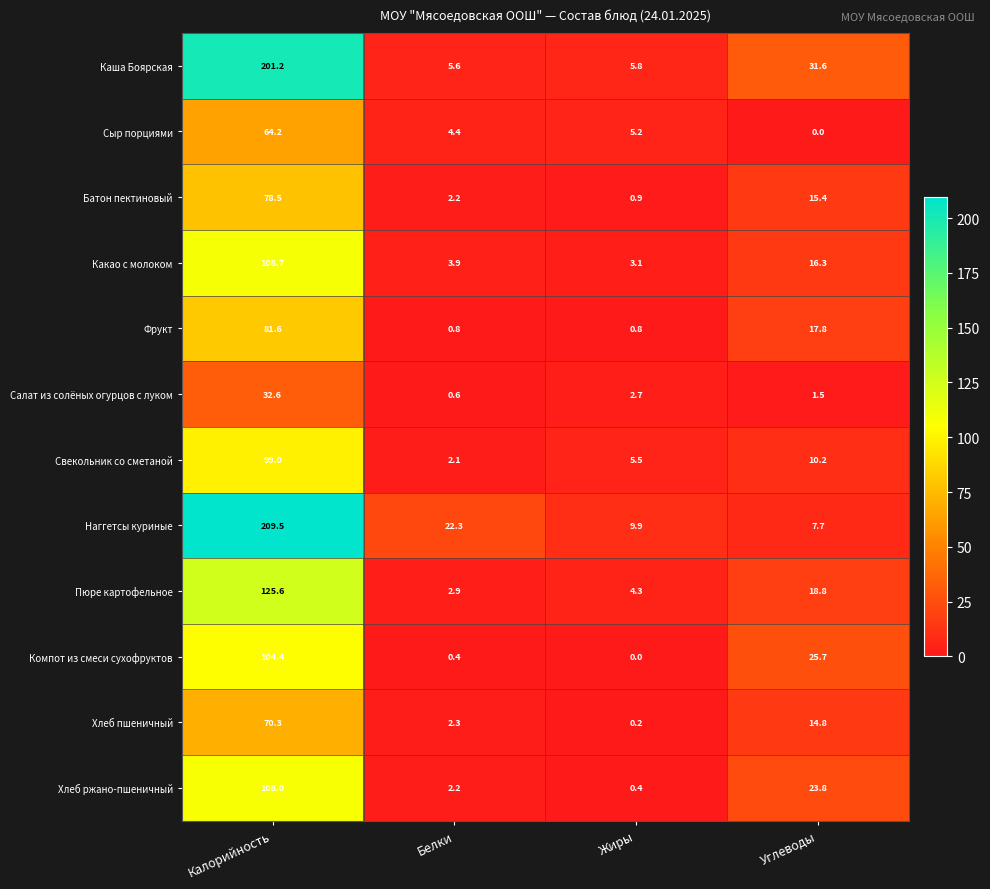

True or false: Хлеб пшеничный has a value of 5.2 at Углеводы.

False